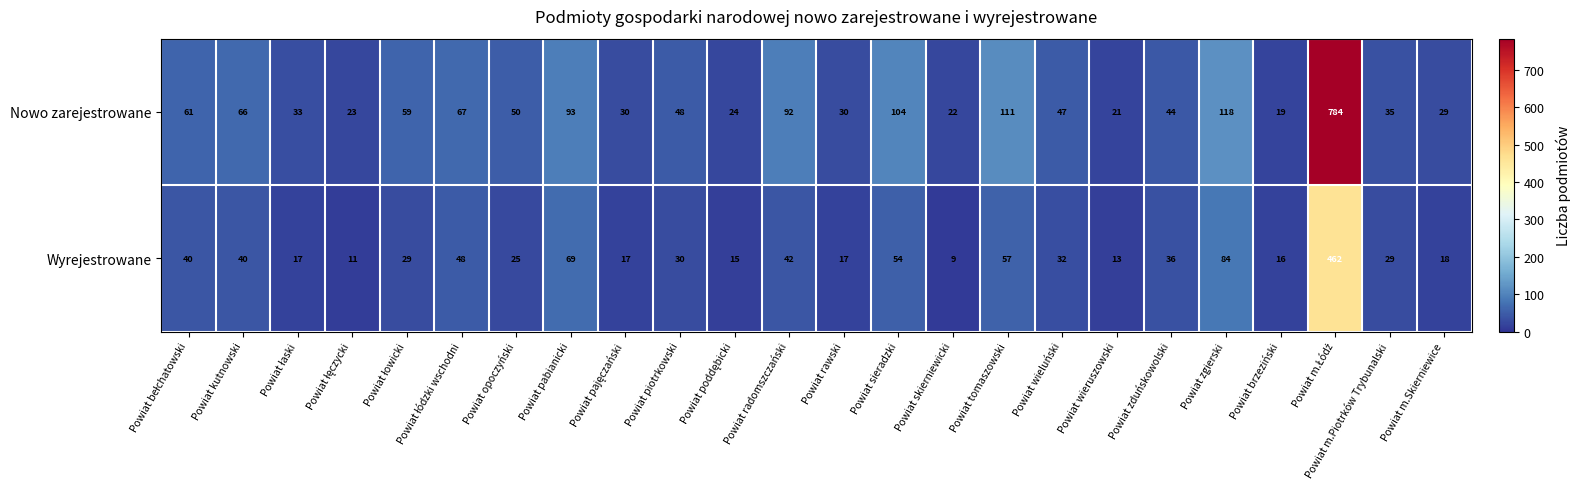

Where is Wyrejestrowane nearest to the value 235?

Powiat zgierski